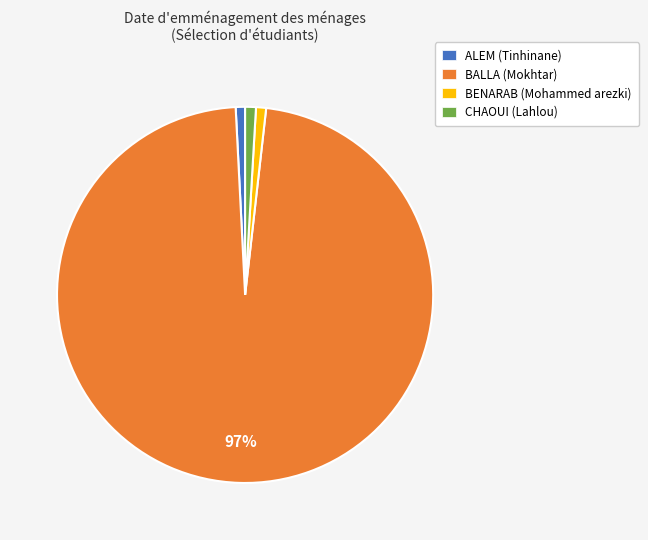

Which slice is the largest?

BALLA (Mokhtar)